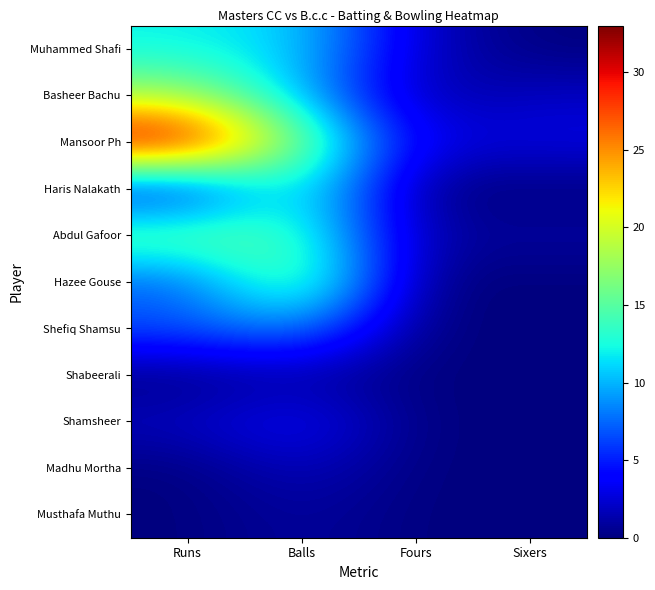

Which has a higher value, Balls or Runs?

Runs